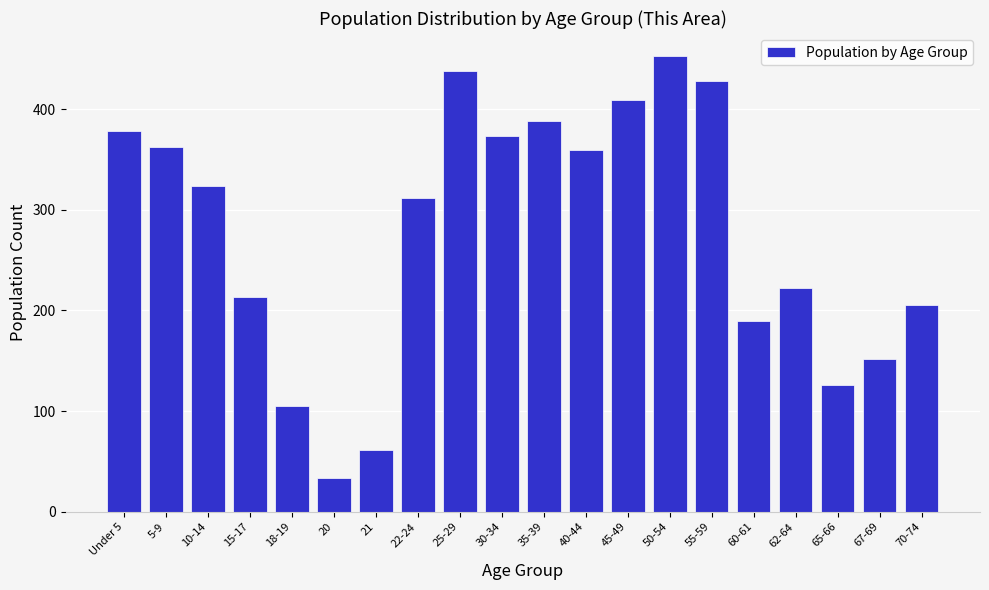

Reading left to right, what are all the values shown in this chart?

378	362	324	213	105	34	61	312	438	373	388	359	409	453	428	190	222	126	152	205